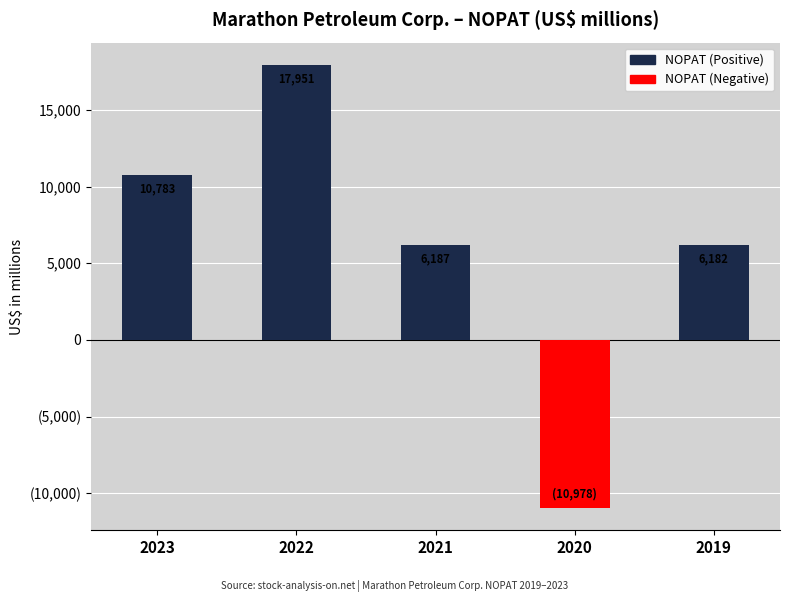

Read the value at 2019.

6182